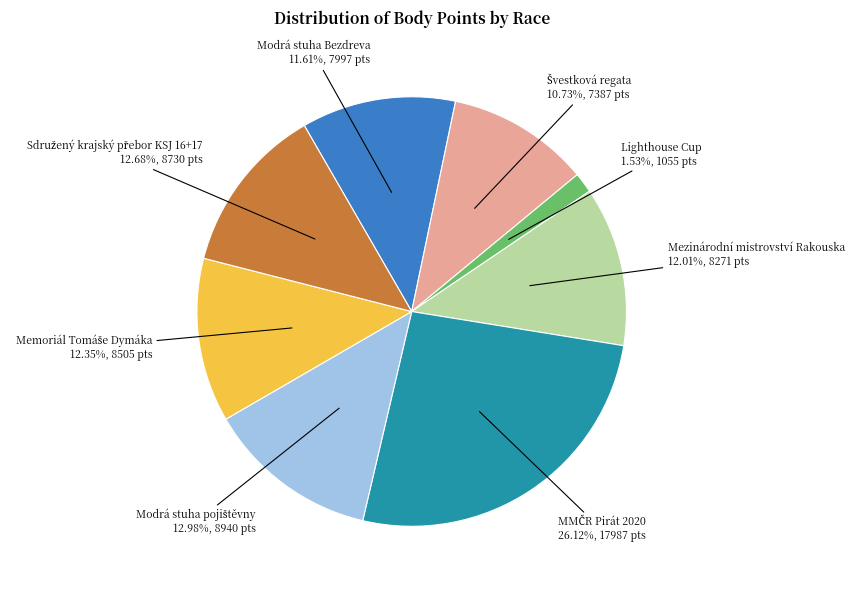

What is the smallest slice in the pie chart?

Lighthouse Cup